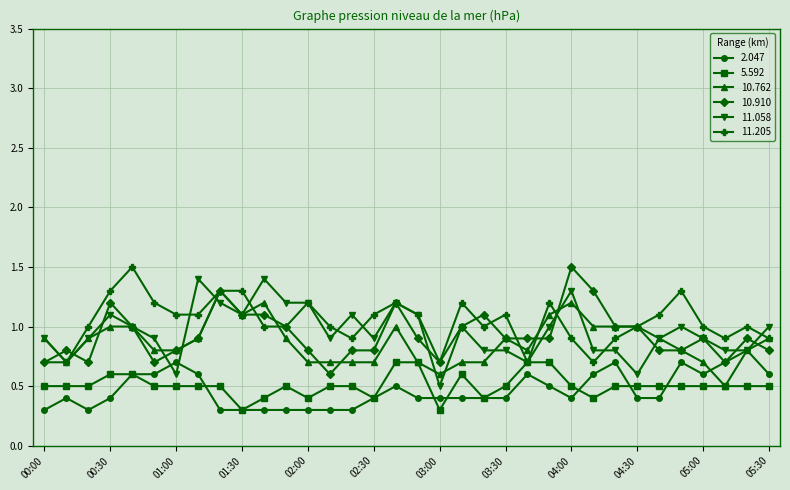

True or false: 11.205 and 2.047 intersect in this chart.

False